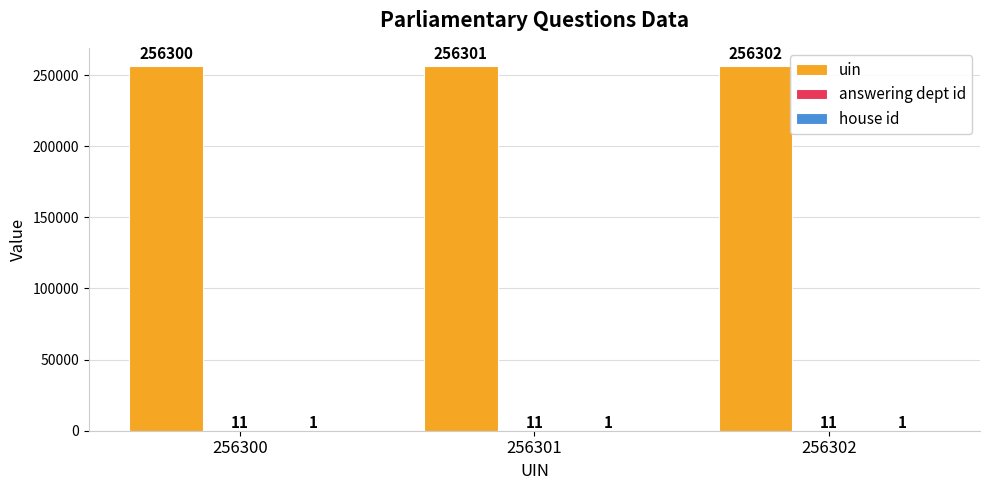

At which label does uin reach its peak?

256302